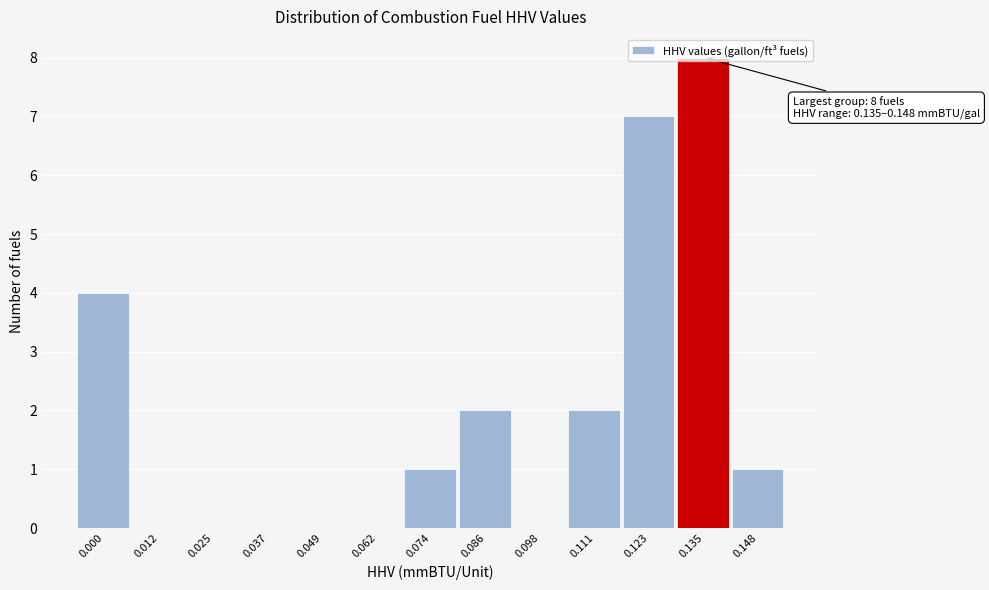

What is the greatest value displayed?

8